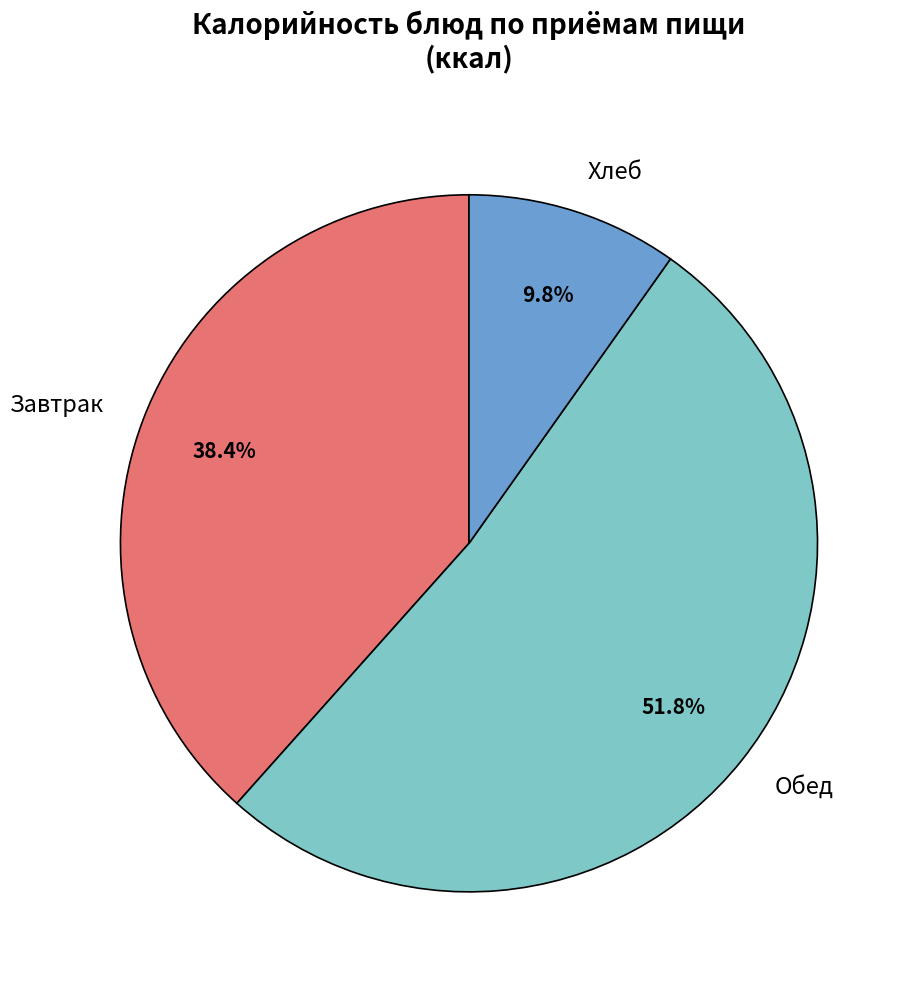

Rank the categories by value from highest to lowest.

Обед, Завтрак, Хлеб